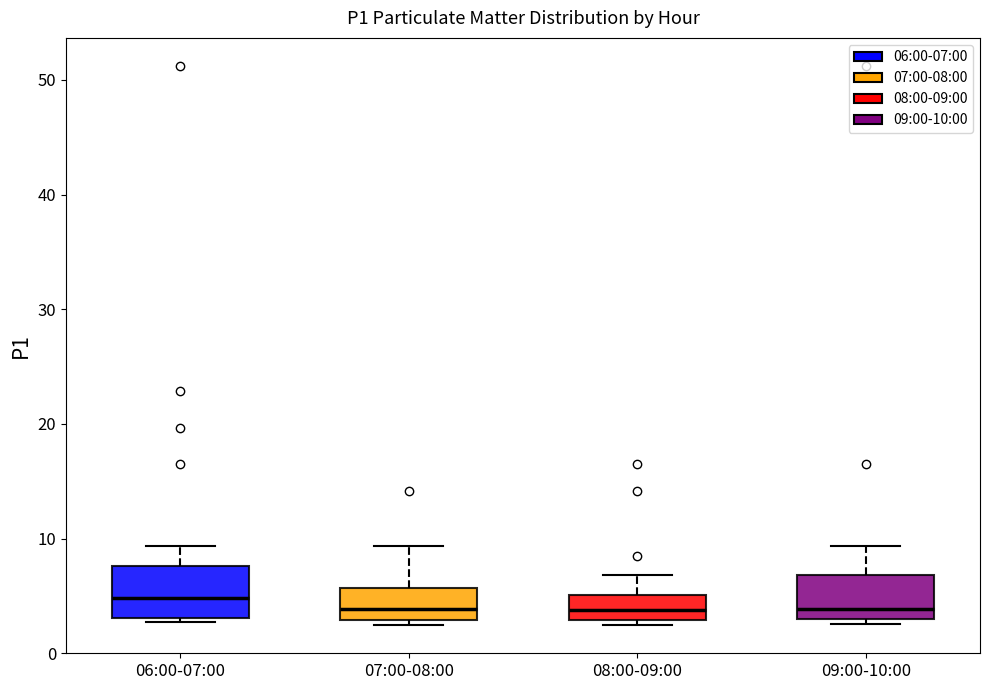

Where is the lower edge of the box for 07:00-08:00 on the y-axis? The values are not printed on the chart, so give them approximately, as read against the axis.

3